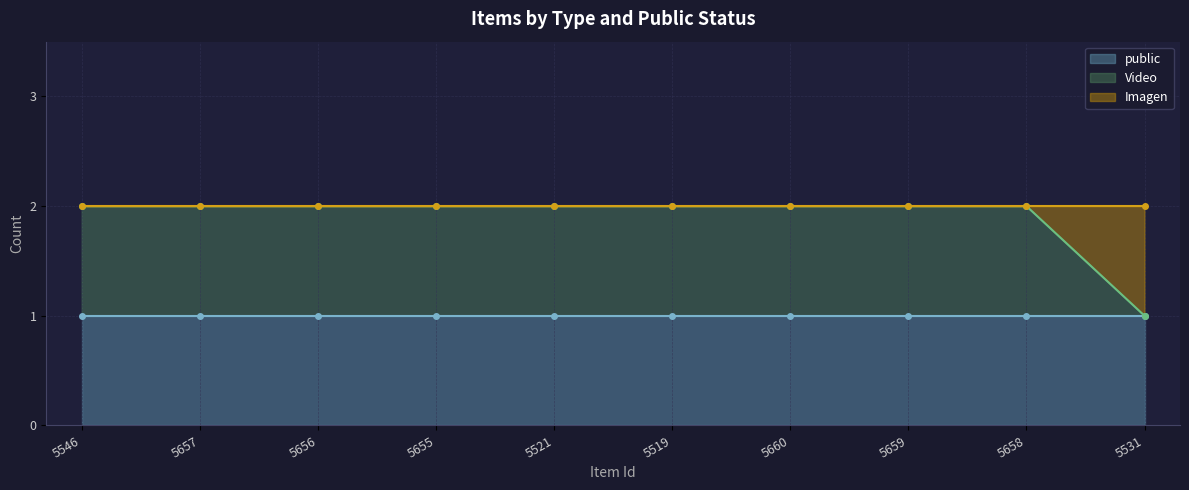

Where do Imagen and Video first cross each other?

5658 and 5531